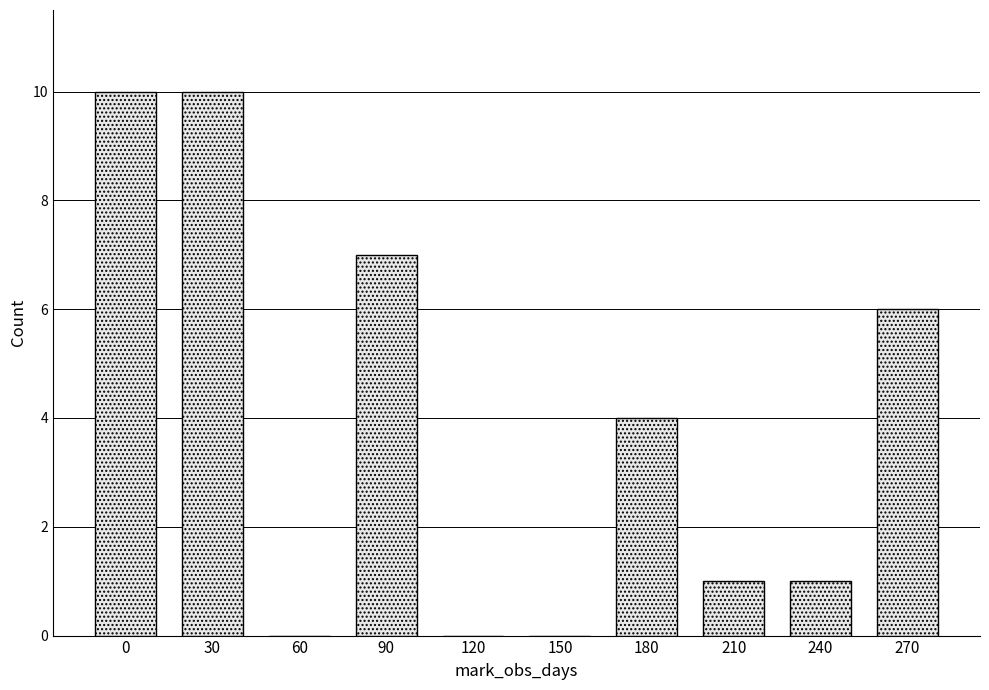

Reading left to right, list all the values displayed in this chart.

0=10	30=10	60=0	90=7	120=0	150=0	180=4	210=1	240=1	270=6